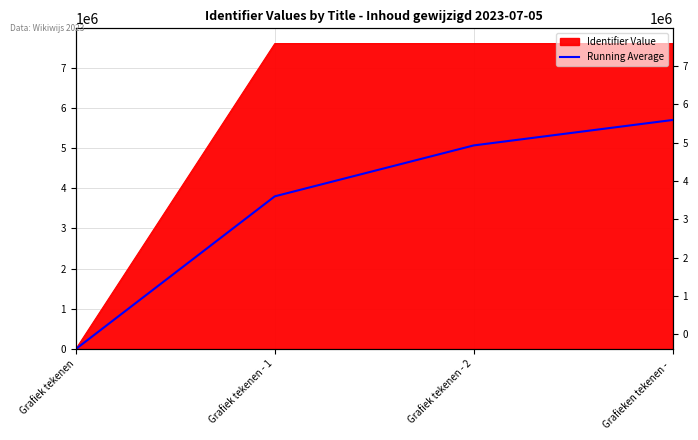

How many values exceed 5066941?

2